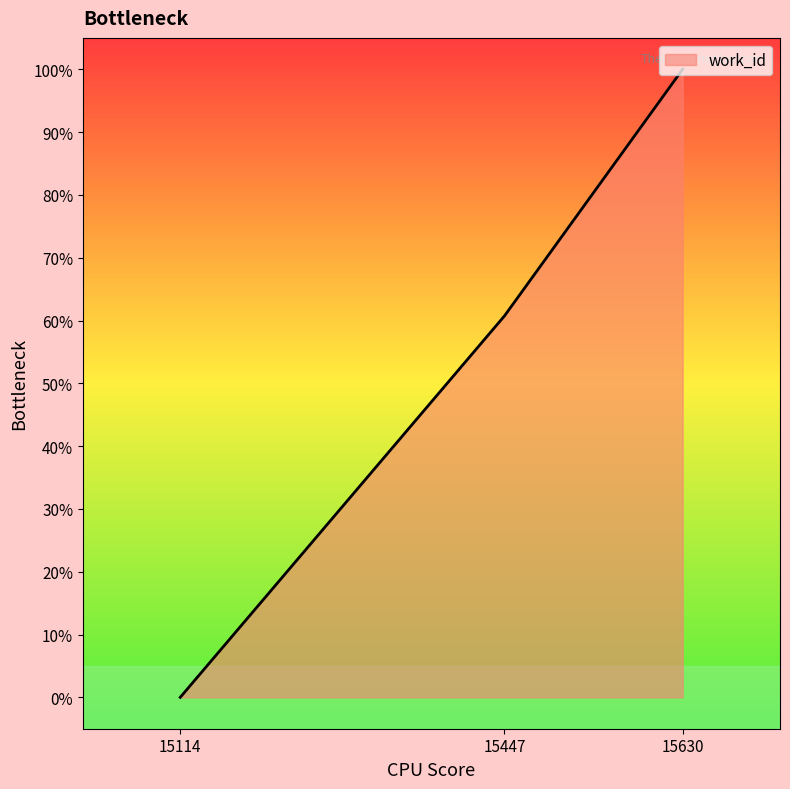

Reading right to left, what are all the values shown in this chart?

15630=100.0	15447=60.7	15114=0.0